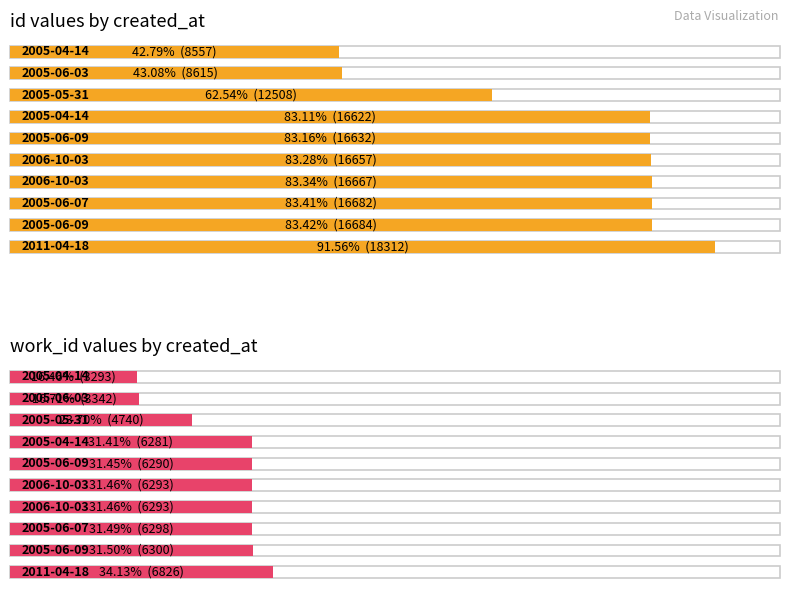

The id series shows 16684 at 2005-06-09. True or false?

True